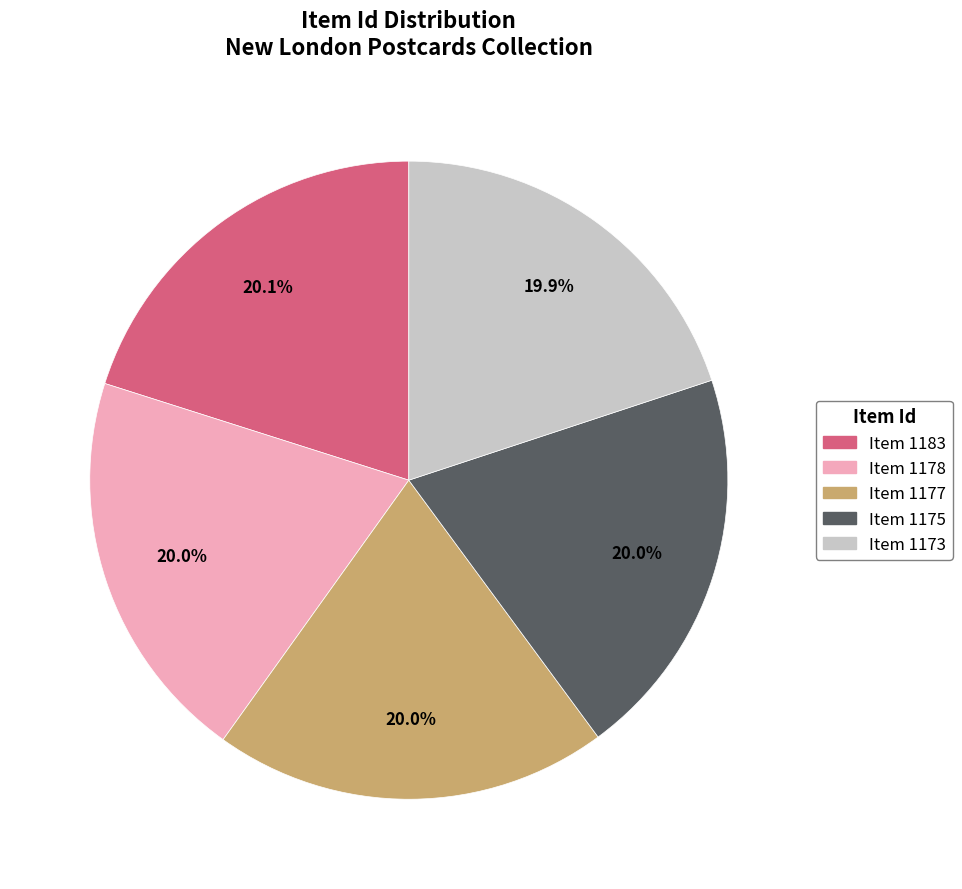

To the nearest percent, what is the average slice percentage?

20%